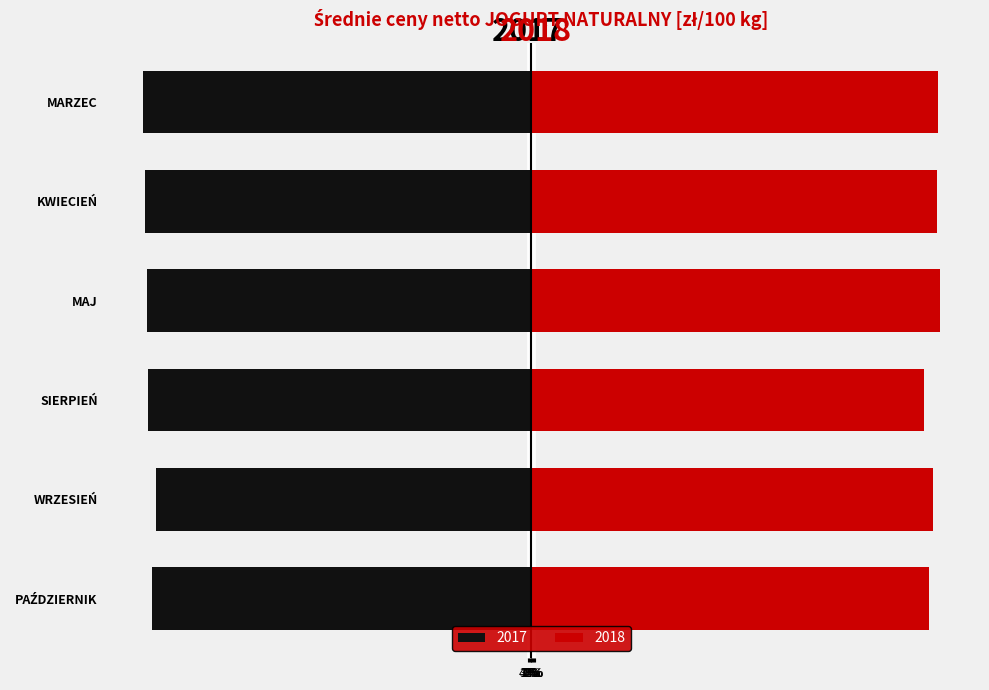

What position from the right is SIERPIEŃ?

4